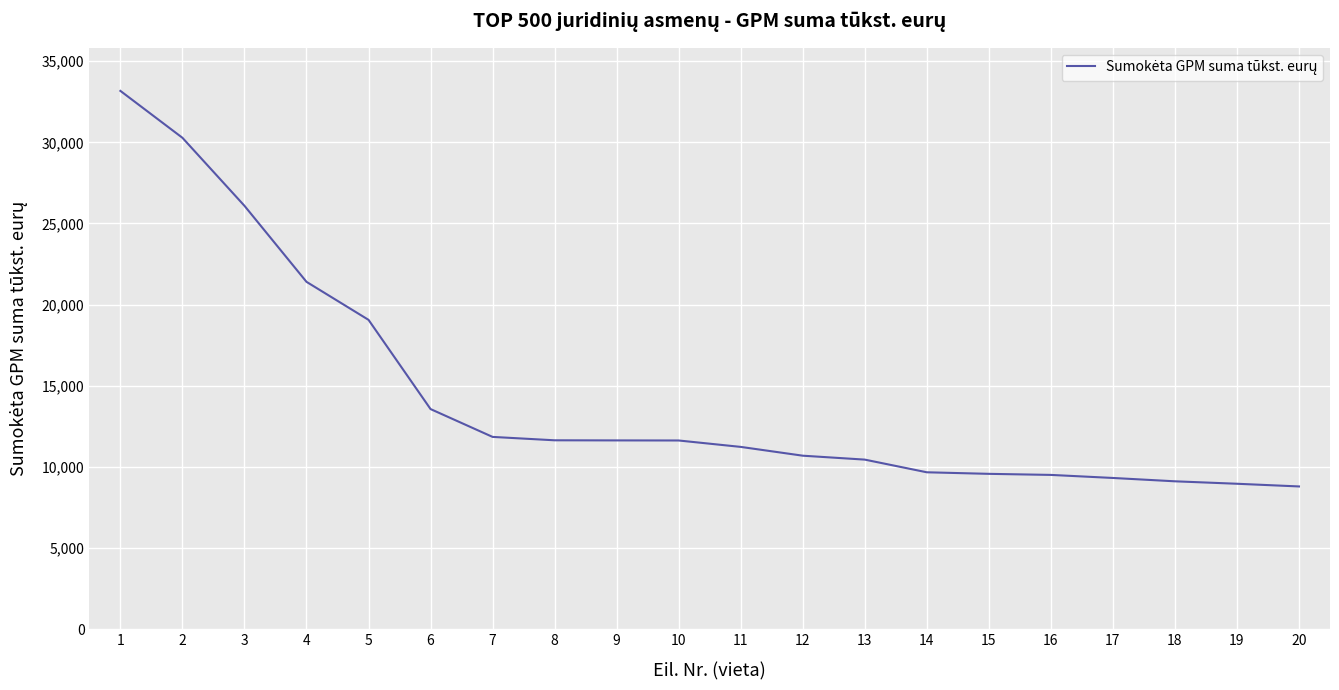

What is the difference between the maximum and second lowest values?

24217